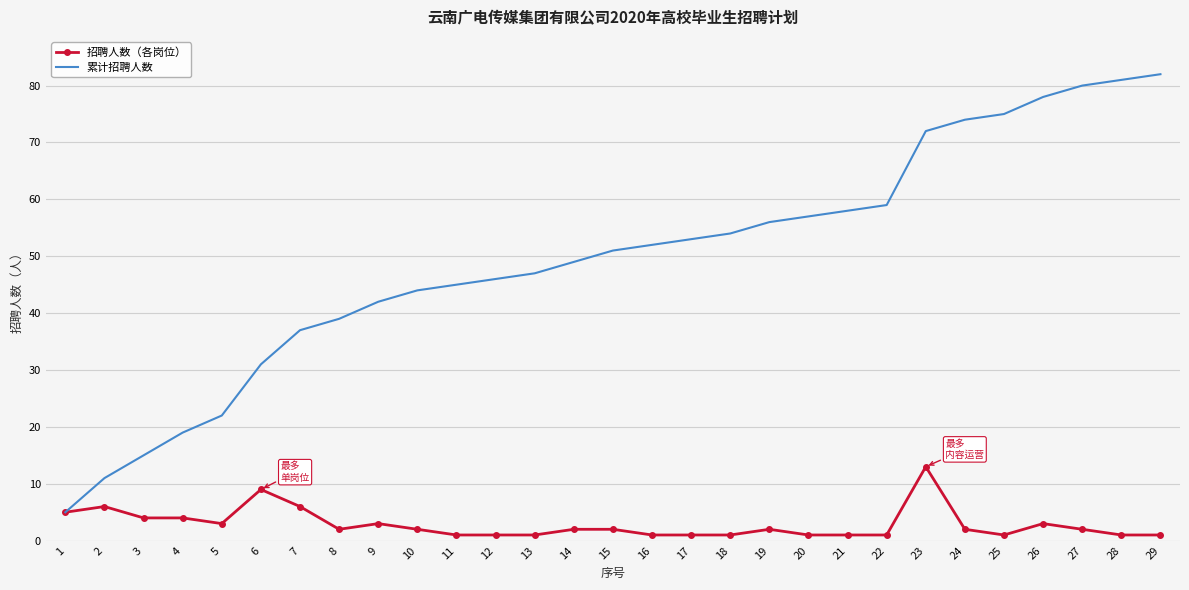

What is the smallest value displayed?

1